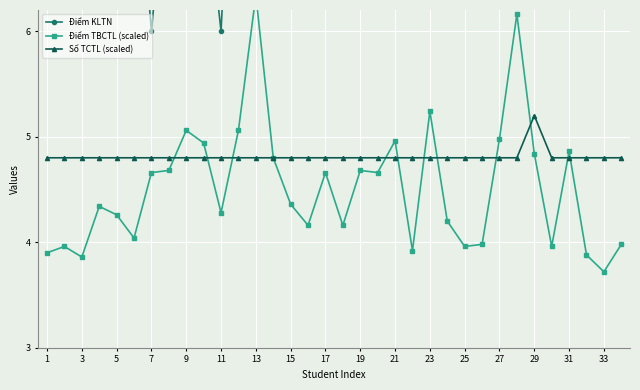

What is the highest value of the Số TCTL (scaled) series?

5.2